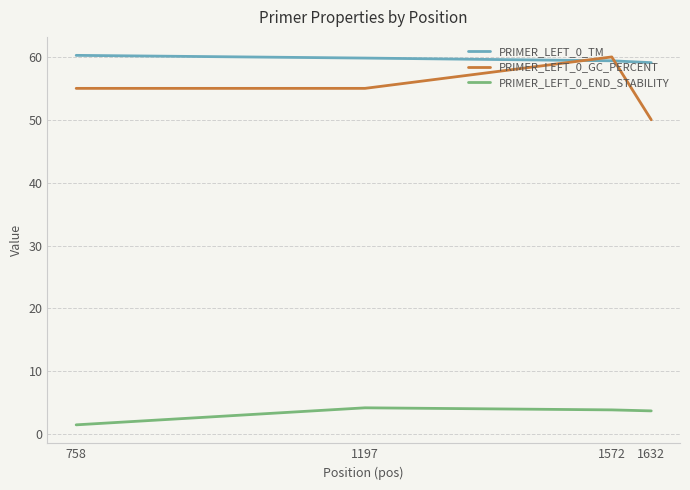

At 758, list the series in order from largest to smallest.

PRIMER_LEFT_0_TM, PRIMER_LEFT_0_GC_PERCENT, PRIMER_LEFT_0_END_STABILITY